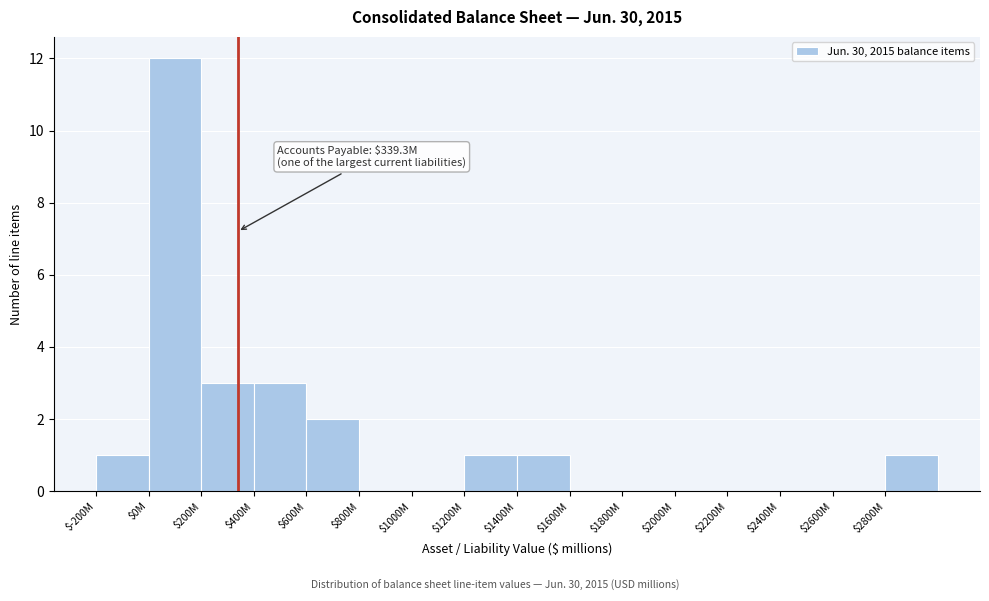

Is it true that the value at $600M is 2?

True